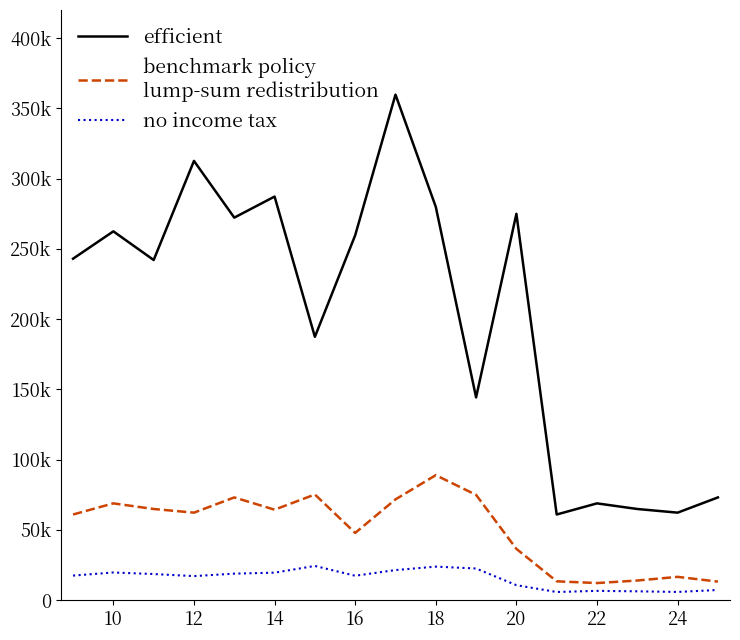

Does the chart have visible grid lines?

No